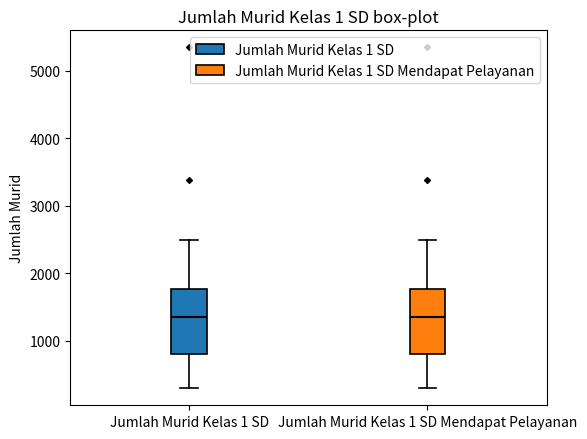

Reading left to right, transcribe this box plot: for each box, give where its median line is, the range the box spans, and where its two whiskers end, as read against the y-axis. The values are not printed on the chart, so give them approximately, as read against the axis.

Jumlah Murid Kelas 1 SD: median 1300, box 800 to 1800, whiskers 300 to 2500
Jumlah Murid Kelas 1 SD Mendapat Pelayanan: median 1300, box 800 to 1800, whiskers 300 to 2500